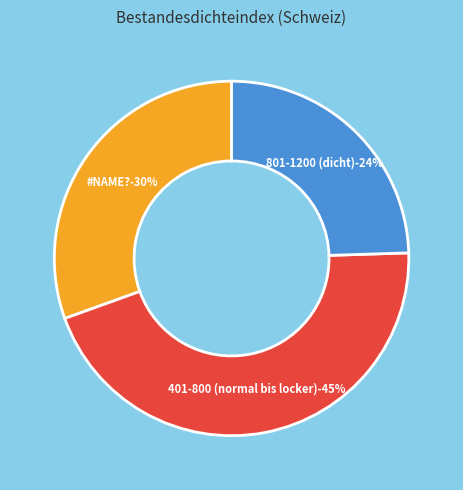

Which category has the biggest portion of the pie?

401-800 (normal bis locker)